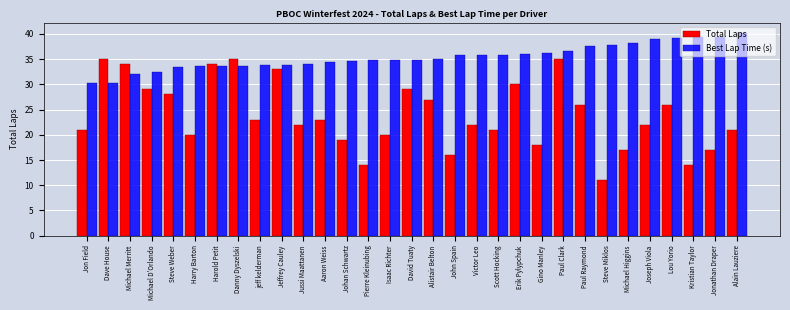

At which category is the sum across all series the highest?

Paul Clark